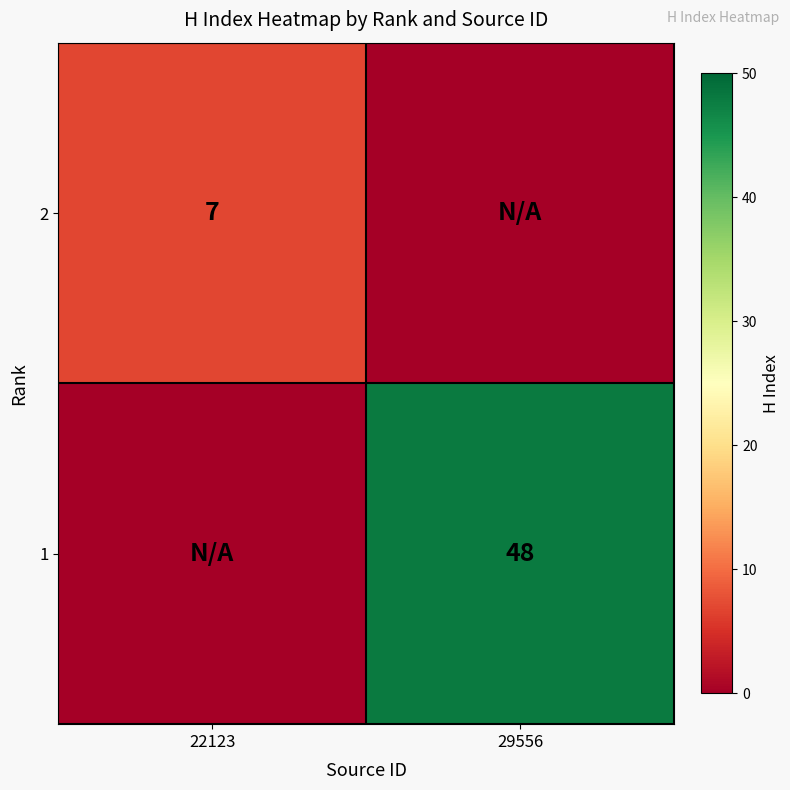

Is it true that 2 equals 1 at 22123?

False